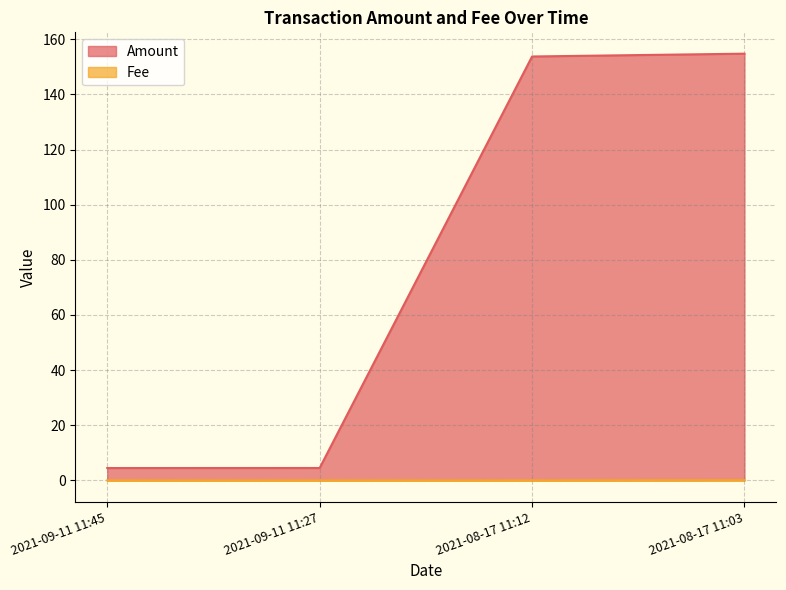

At how many categories does at least one series exceed 29?

2